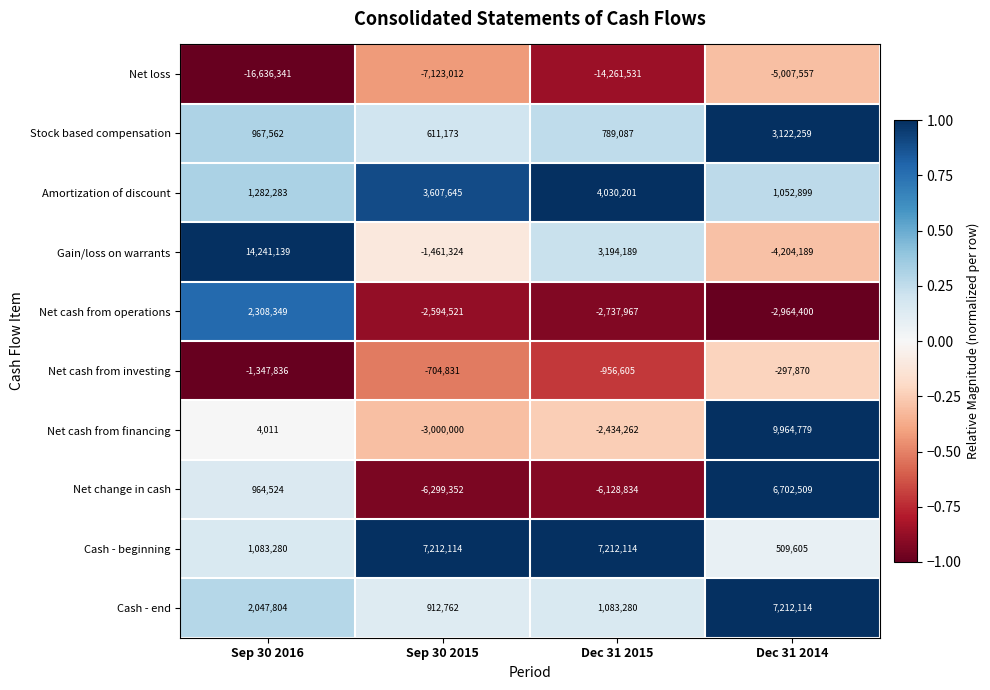

At which category is the sum across all series the highest?

Dec 31 2014